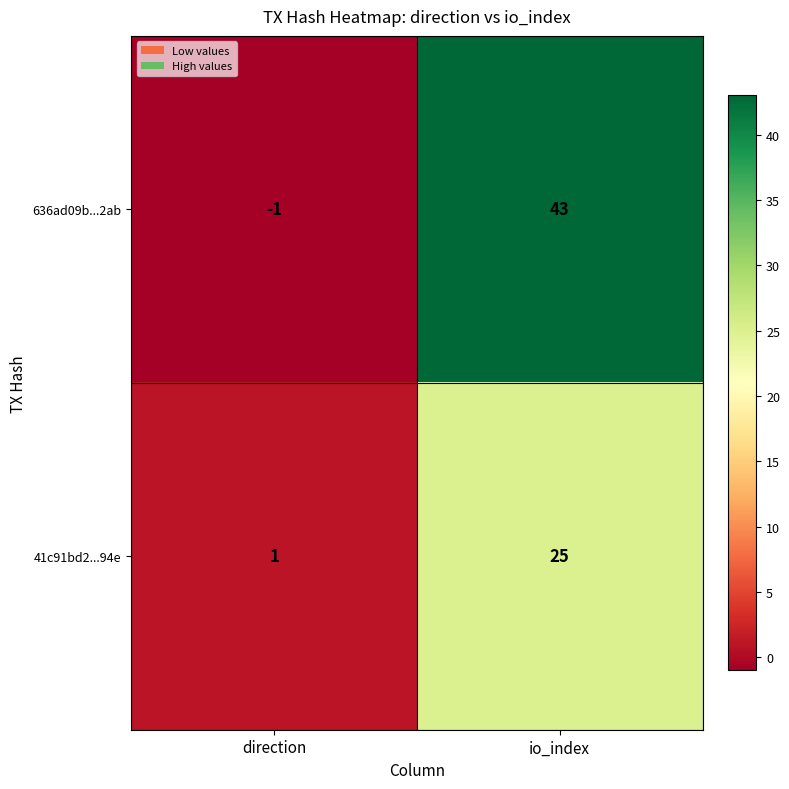

What is the sum of all 41c91bd2...94e values?

26